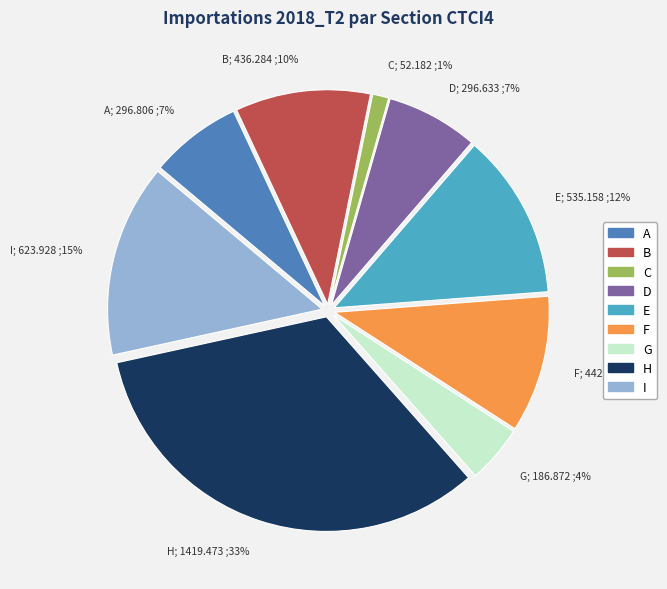

Which slice is the largest?

H